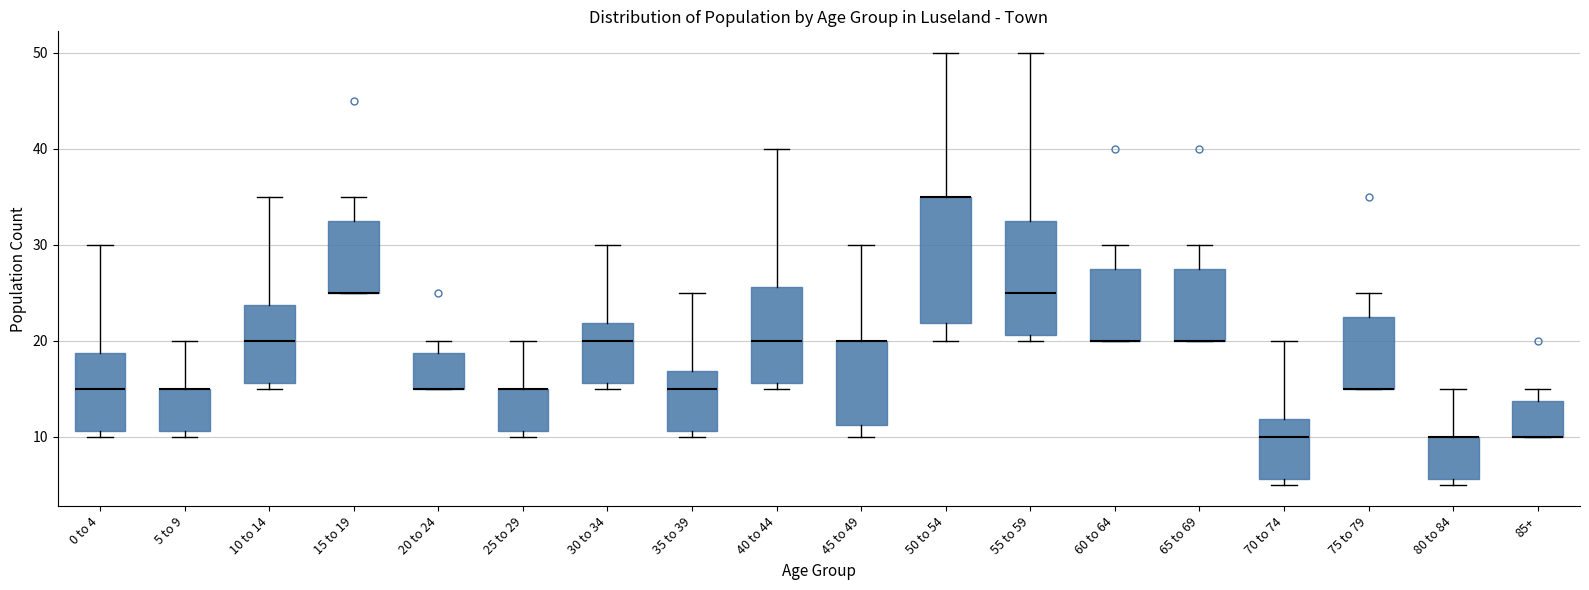

Reading left to right, read every box against the y-axis: the position of its median line, the range the box covers, and the ends of its whiskers. The values are not printed on the chart, so give them approximately, as read against the axis.

0 to 4: median 15, box 11 to 19, whiskers 10 to 30
5 to 9: median 15 (drawn on the box's upper edge), box 11 to 15, whiskers 10 to 20
10 to 14: median 20, box 16 to 24, whiskers 15 to 35
15 to 19: median 25 (drawn on the box's lower edge), box 25 to 33, whiskers 25 to 35
20 to 24: median 15 (drawn on the box's lower edge), box 15 to 19, whiskers 15 to 20
25 to 29: median 15 (drawn on the box's upper edge), box 11 to 15, whiskers 10 to 20
30 to 34: median 20, box 16 to 22, whiskers 15 to 30
35 to 39: median 15, box 11 to 17, whiskers 10 to 25
40 to 44: median 20, box 16 to 26, whiskers 15 to 40
45 to 49: median 20 (drawn on the box's upper edge), box 11 to 20, whiskers 10 to 30
50 to 54: median 35 (drawn on the box's upper edge), box 22 to 35, whiskers 20 to 50
55 to 59: median 25, box 21 to 33, whiskers 20 to 50
60 to 64: median 20 (drawn on the box's lower edge), box 20 to 28, whiskers 20 to 30
65 to 69: median 20 (drawn on the box's lower edge), box 20 to 28, whiskers 20 to 30
70 to 74: median 10, box 6 to 12, whiskers 5 to 20
75 to 79: median 15 (drawn on the box's lower edge), box 15 to 23, whiskers 15 to 25
80 to 84: median 10 (drawn on the box's upper edge), box 6 to 10, whiskers 5 to 15
85+: median 10 (drawn on the box's lower edge), box 10 to 14, whiskers 10 to 15